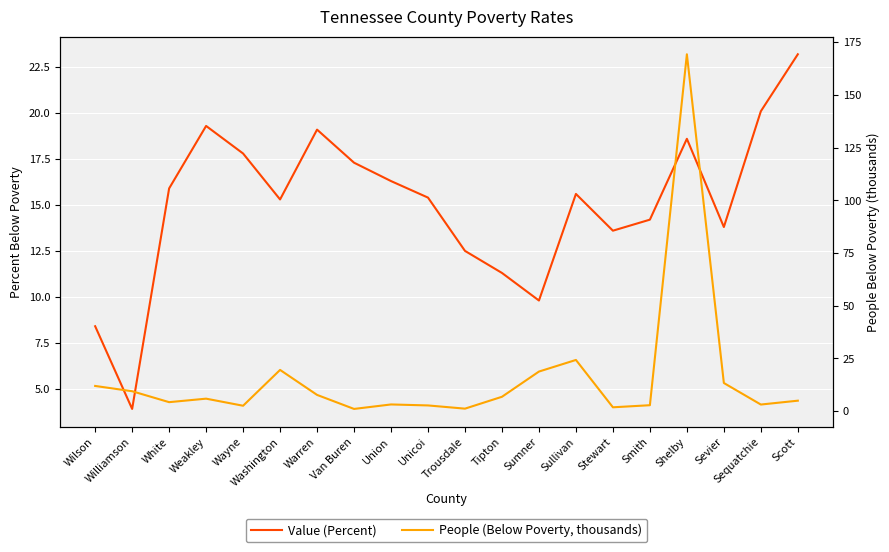

Where is the first local maximum for People (Below Poverty, thousands)?

Weakley